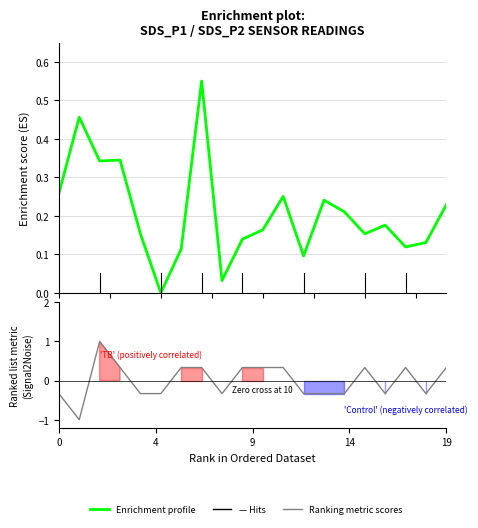

Rank the series by their maximum value, from lowest to highest.

Enrichment profile, Ranking metric scores